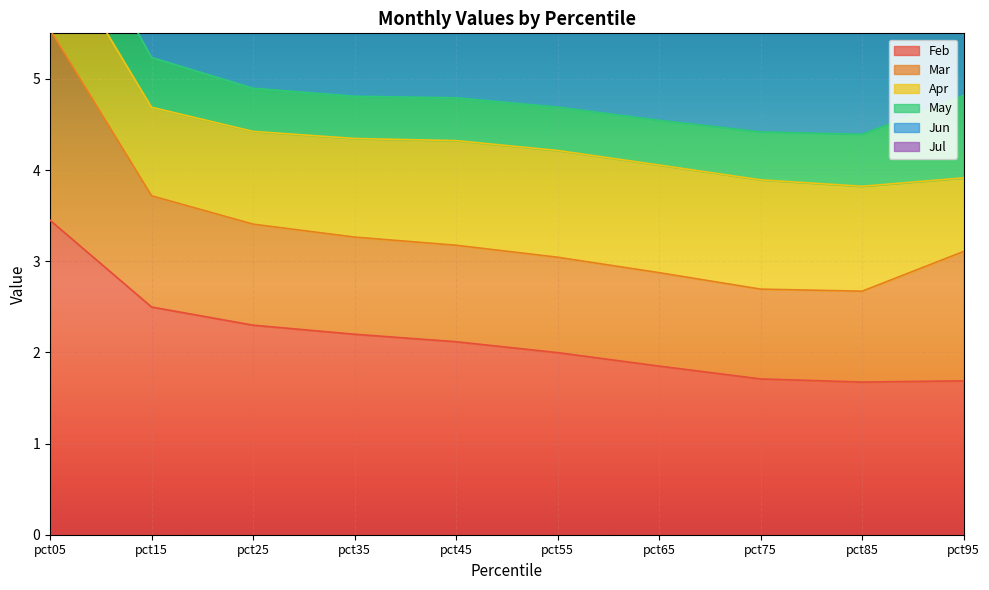

What is the difference between the highest and lowest values at pct65?

7.8